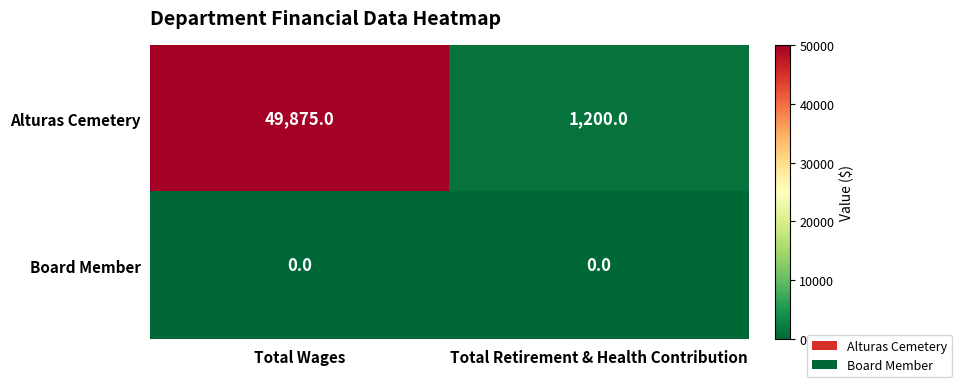

List the series in order of their overall mean, highest first.

Alturas Cemetery, Board Member